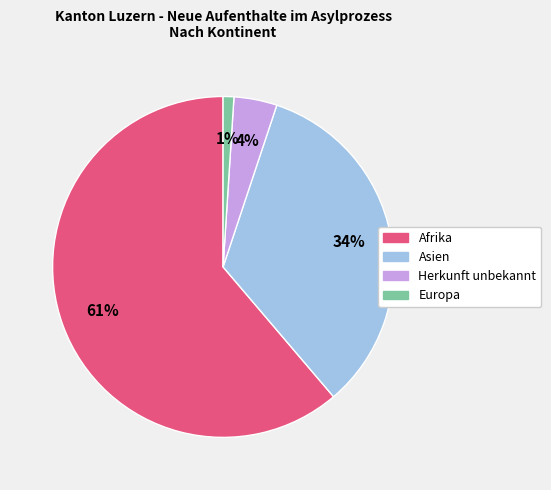

Which slice represents more than half of the pie?

Afrika